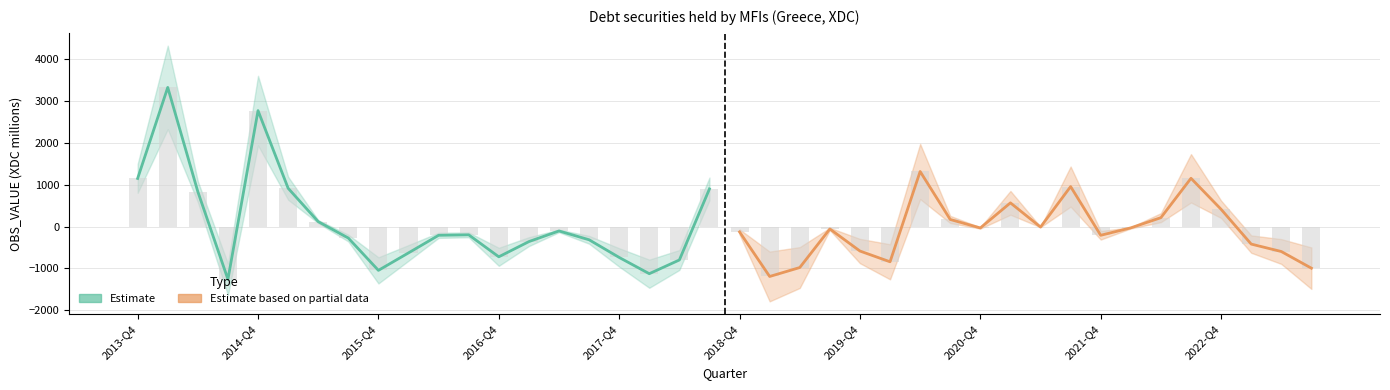

What is the total value across all series at 16?

-320.5